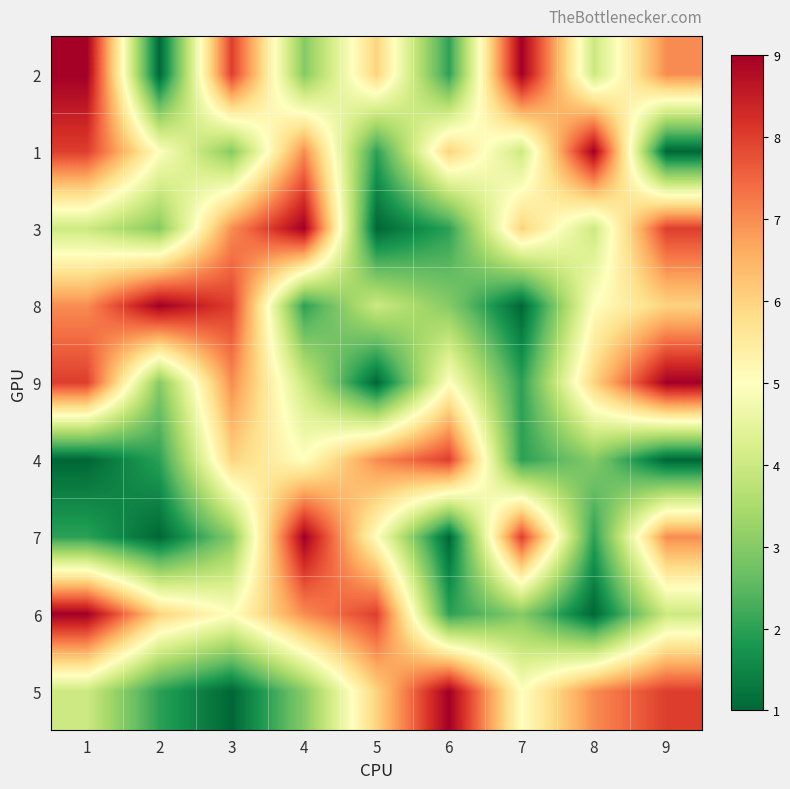

What is the total value across all series at 8?

41